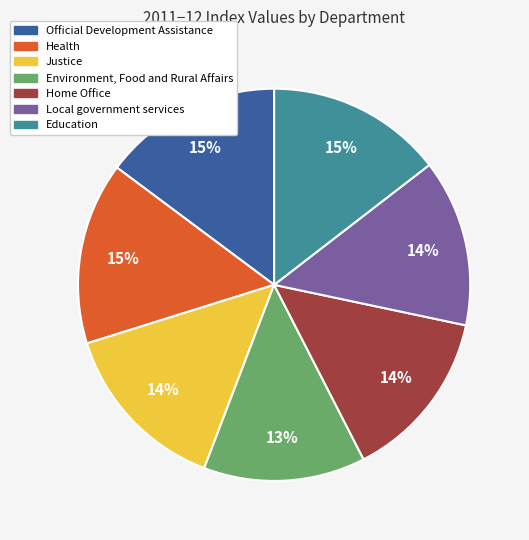

How many slices are in this pie chart?

7